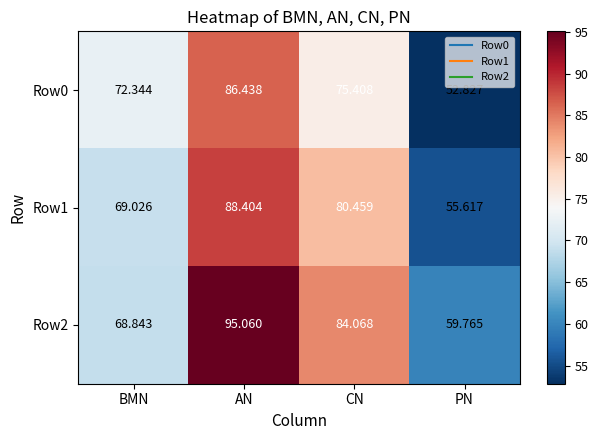

Count the number of categories in the chart.

4